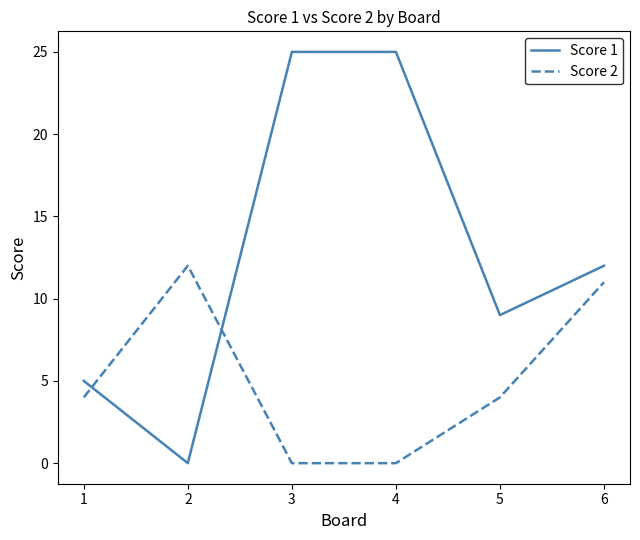

Which series has the largest range (max minus min)?

Score 1